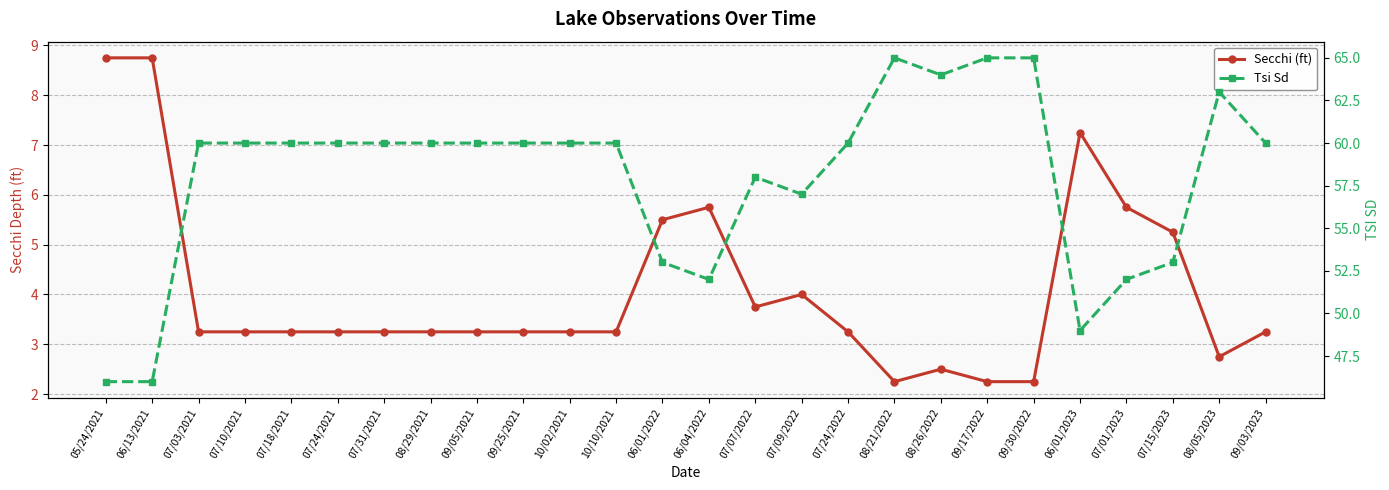

Is it true that Secchi (ft) equals 1.7 at 09/03/2023?

False